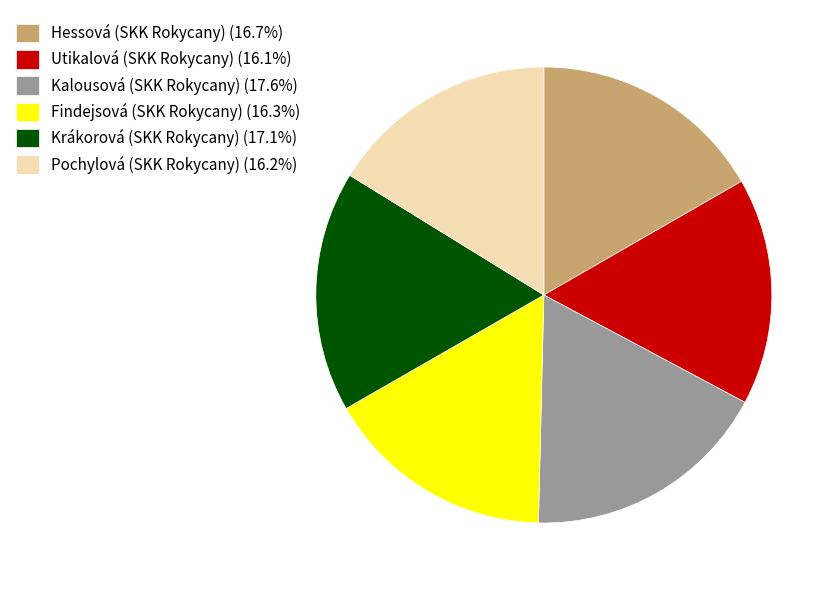

Is there any slice that represents more than half of the pie?

No